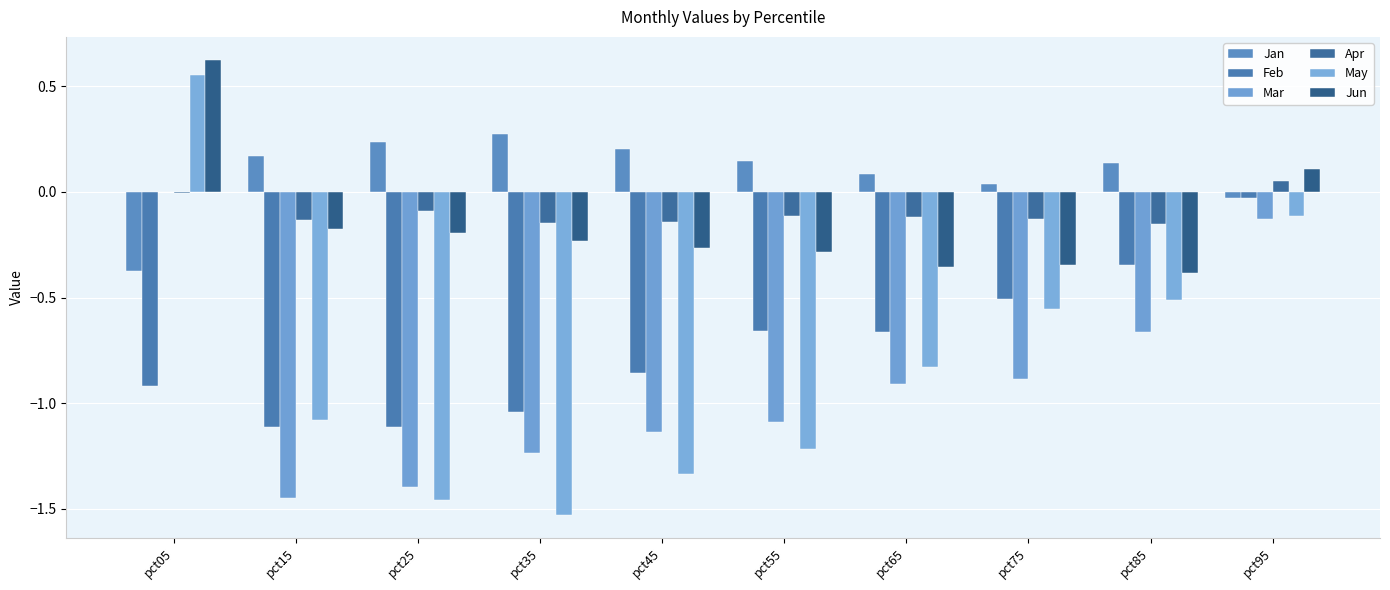

What is the spread (max minus min) of values at pct25?

1.7